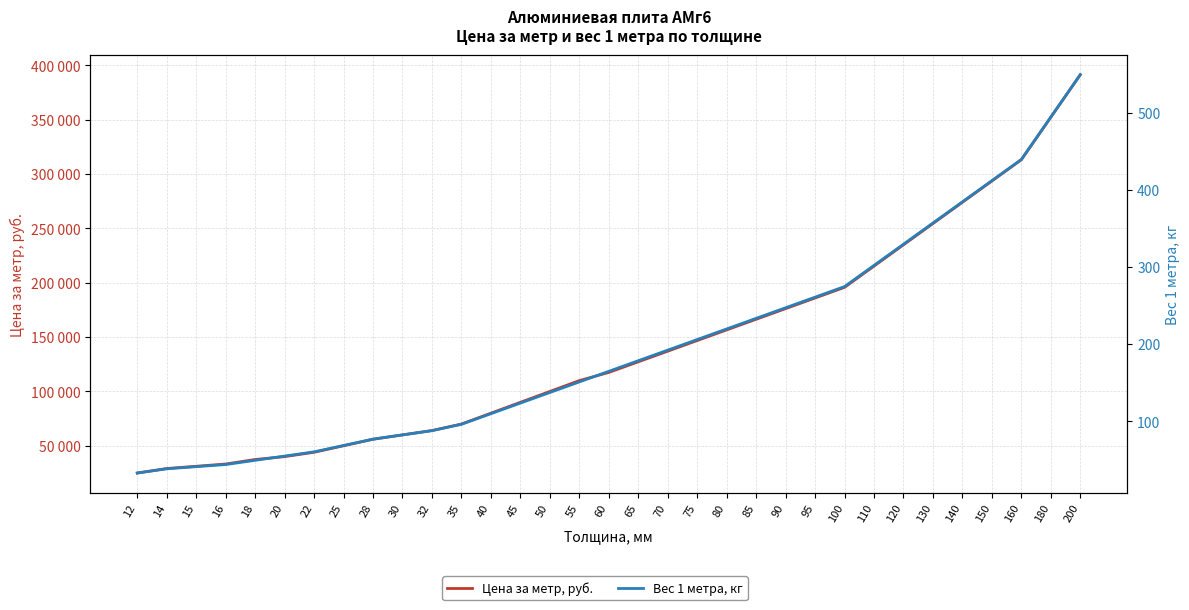

Reading right to left, what are all the values shown in this chart?

Цена за метр, руб.: 391522.6	352370.3	313218.0	293641.9	274065.8	254489.7	234913.5	215337.4	195761.3	185973.2	176185.2	166397.1	156609.0	146821.0	137032.9	127244.8	117456.8	109933.8	99939.8	89945.9	79951.9	69957.9	63961.5	59963.9	55966.3	49969.9	43973.5	39975.9	37312.7	33166.8	31093.9	29021.0	24875.1
Вес 1 метра, кг: 549.1	494.2	439.3	411.8	384.4	356.9	329.5	302.0	274.6	260.8	247.1	233.4	219.6	205.9	192.2	178.5	164.7	151.0	137.3	123.6	109.8	96.1	87.9	82.4	76.9	68.6	60.4	54.9	49.4	43.9	41.2	38.4	32.9